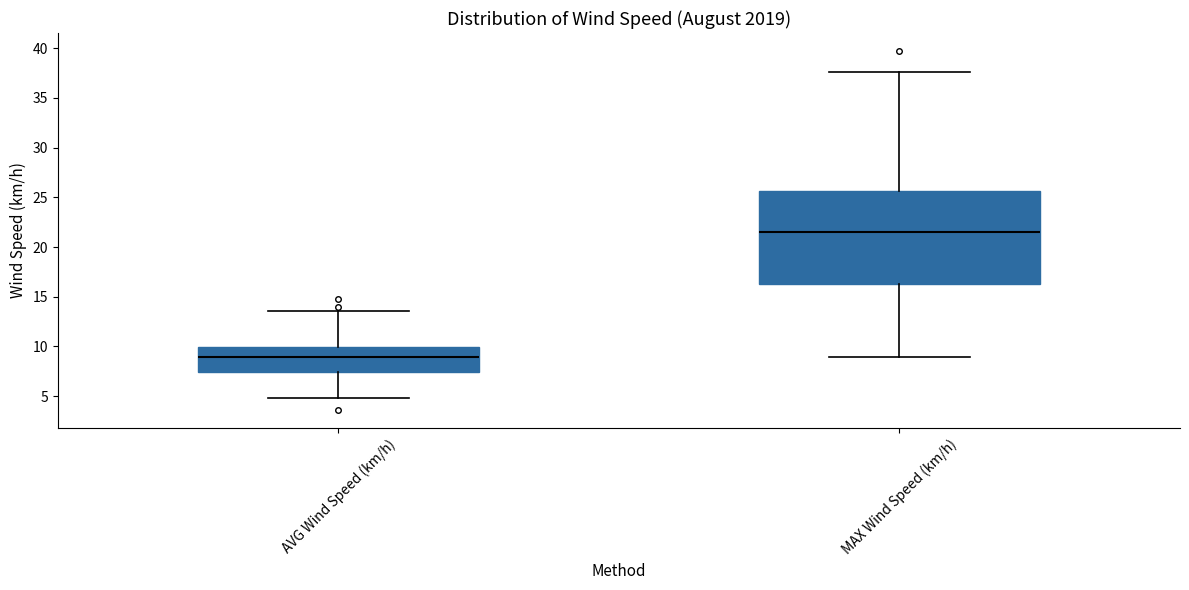

Which box's median line is the highest?

MAX Wind Speed (km/h)